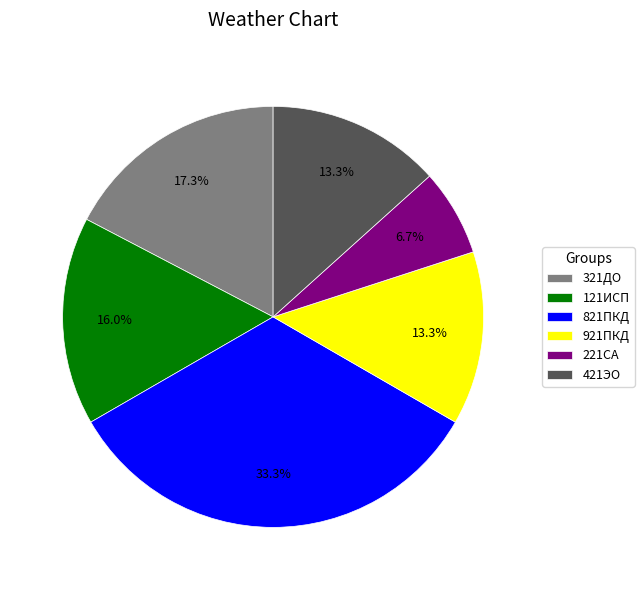

Is 121ИСП the majority of the pie?

No